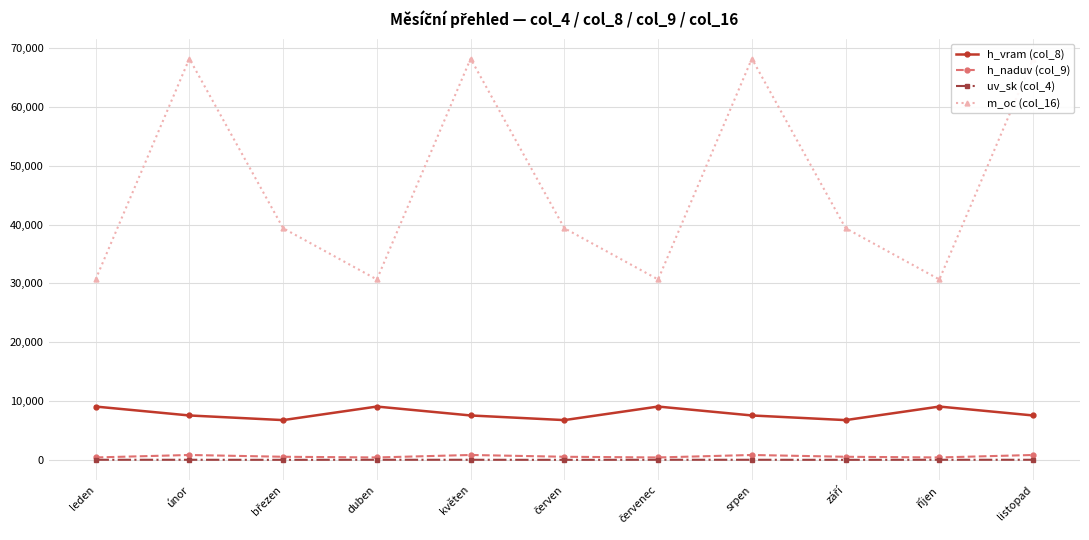

What position from the left is leden?

1